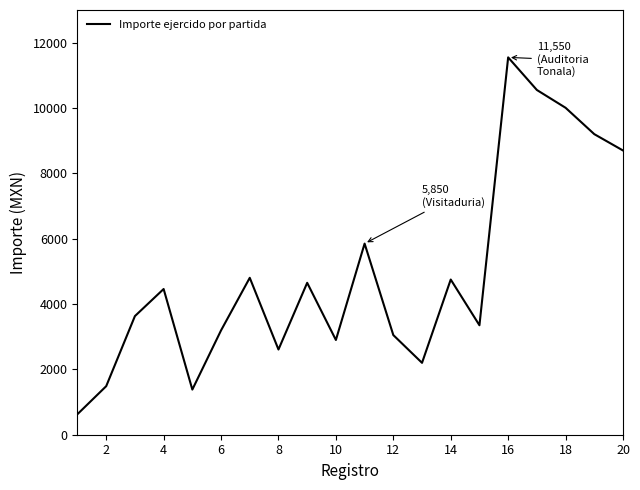

What is the maximum value shown in the chart?

11550